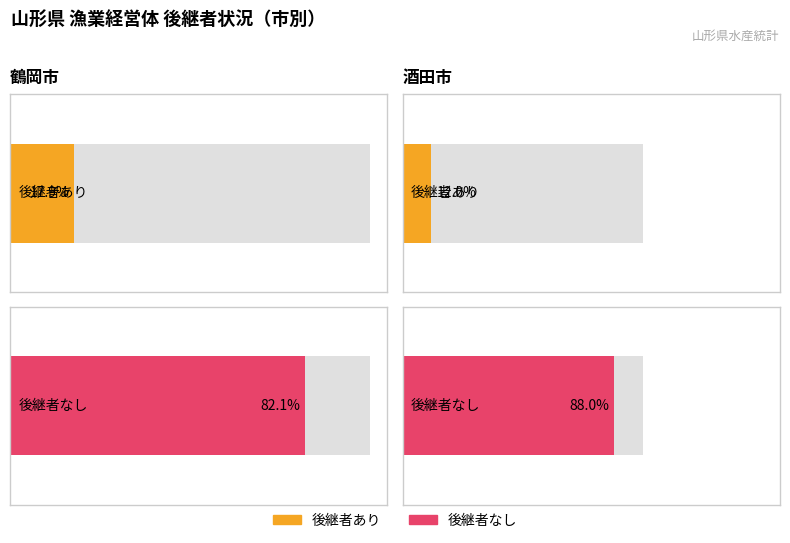

Where is 後継者なし nearest to the value 149?

酒田市